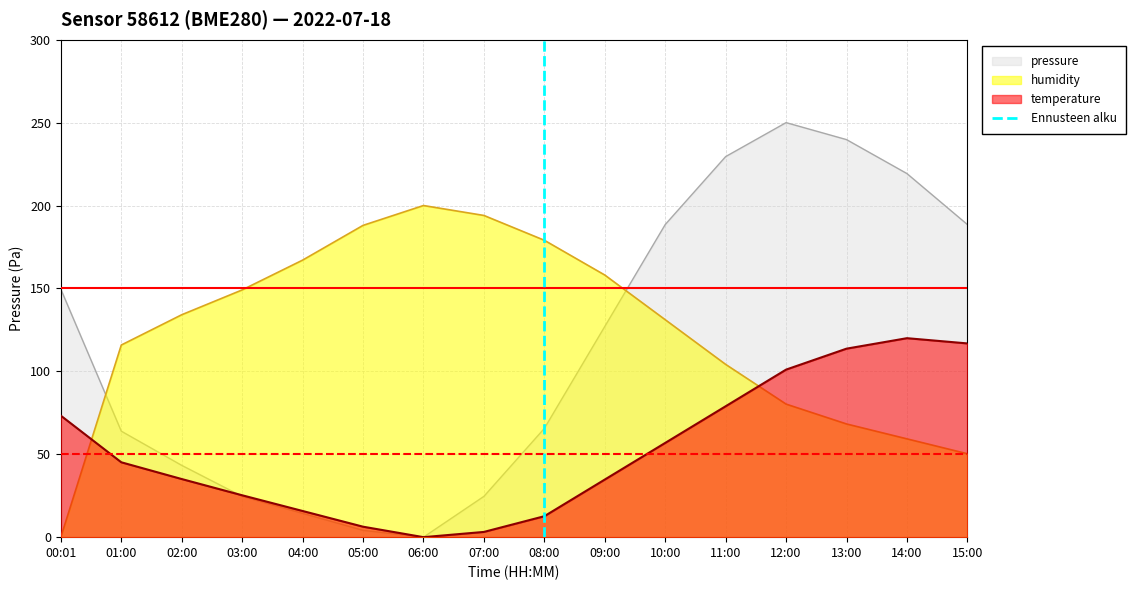

Is it true that pressure equals 38.3 at 07:00?

False